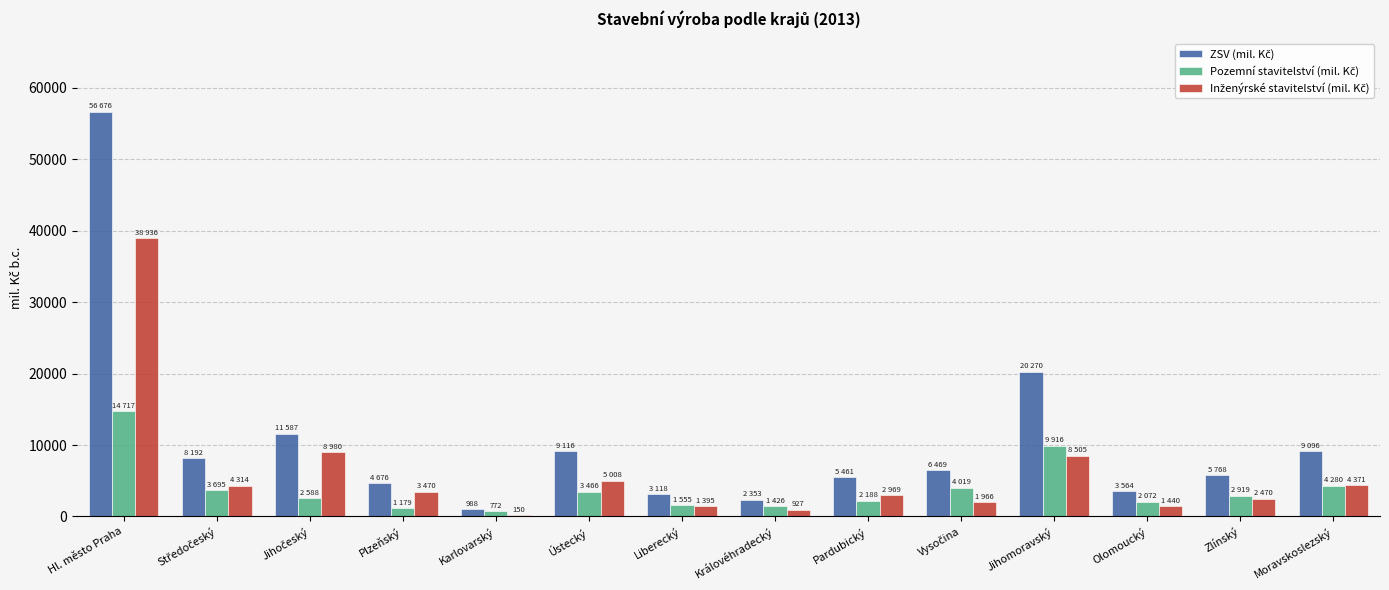

What is the total value across all series at Jihomoravský?

38691